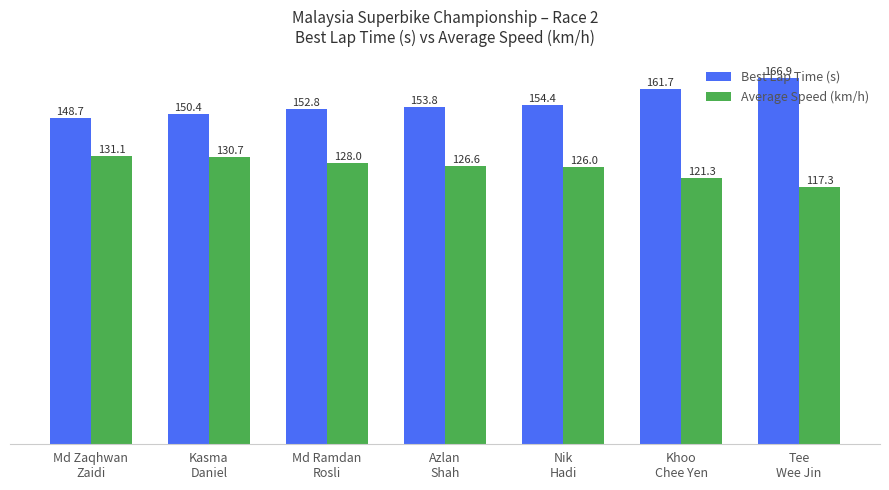

At Nik
Hadi, list the series in order from smallest to largest.

Average Speed (km/h), Best Lap Time (s)